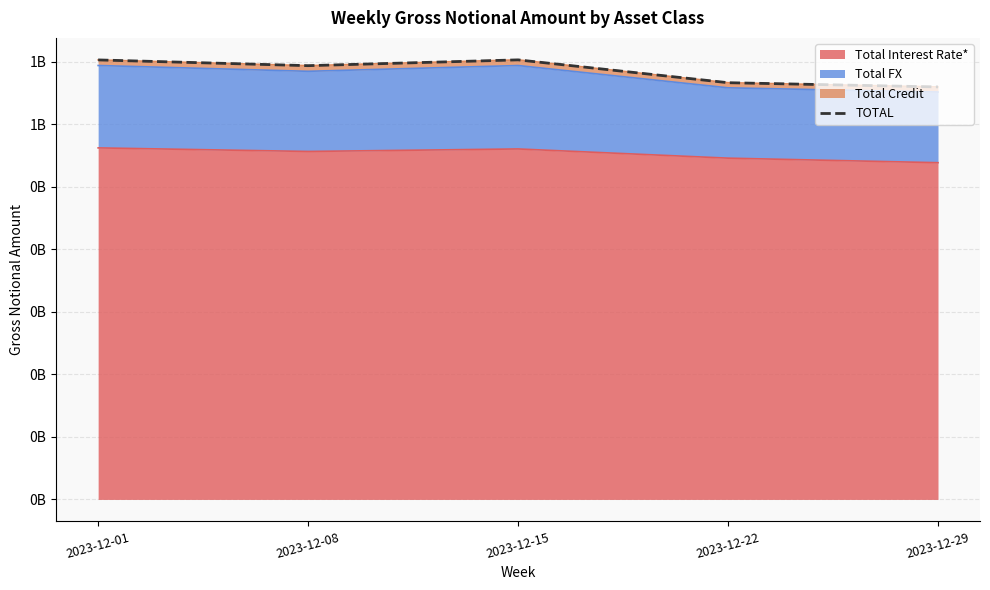

At which category does the data reach its first local valley?

2023-12-08